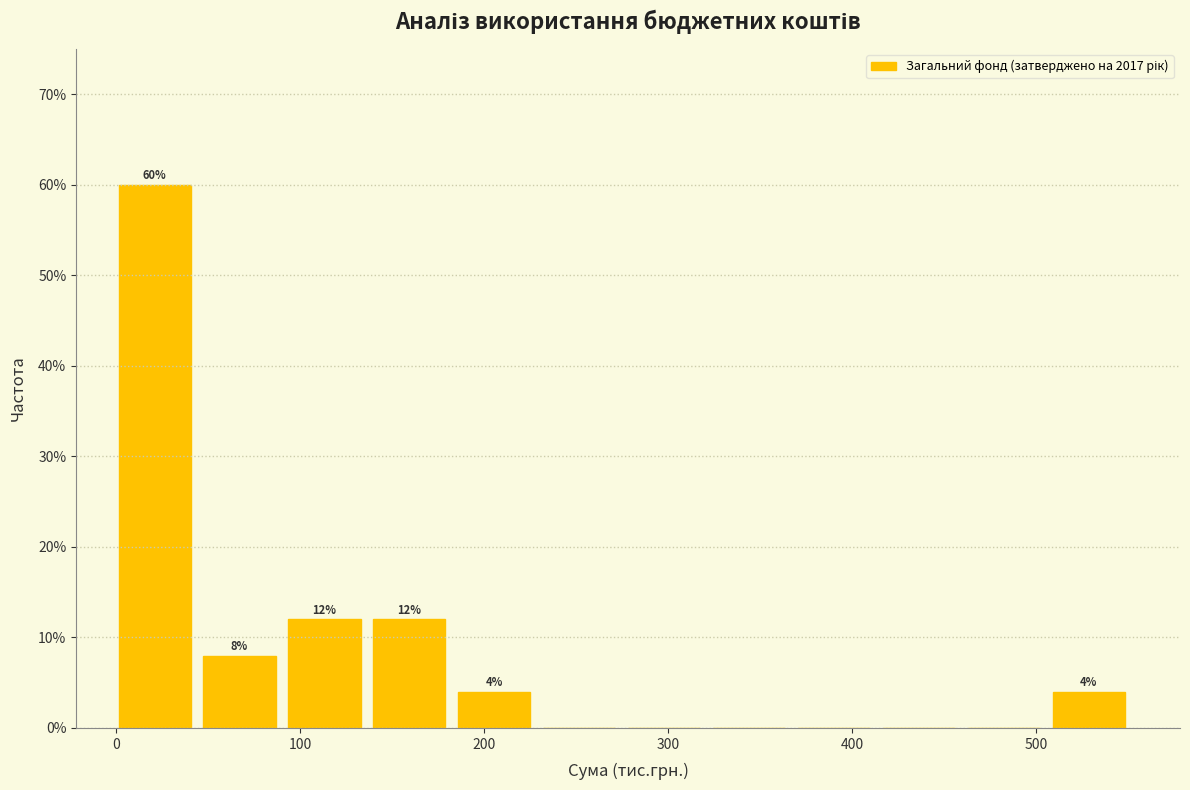

Which range on the x-axis has the tallest bar?

0 to 50